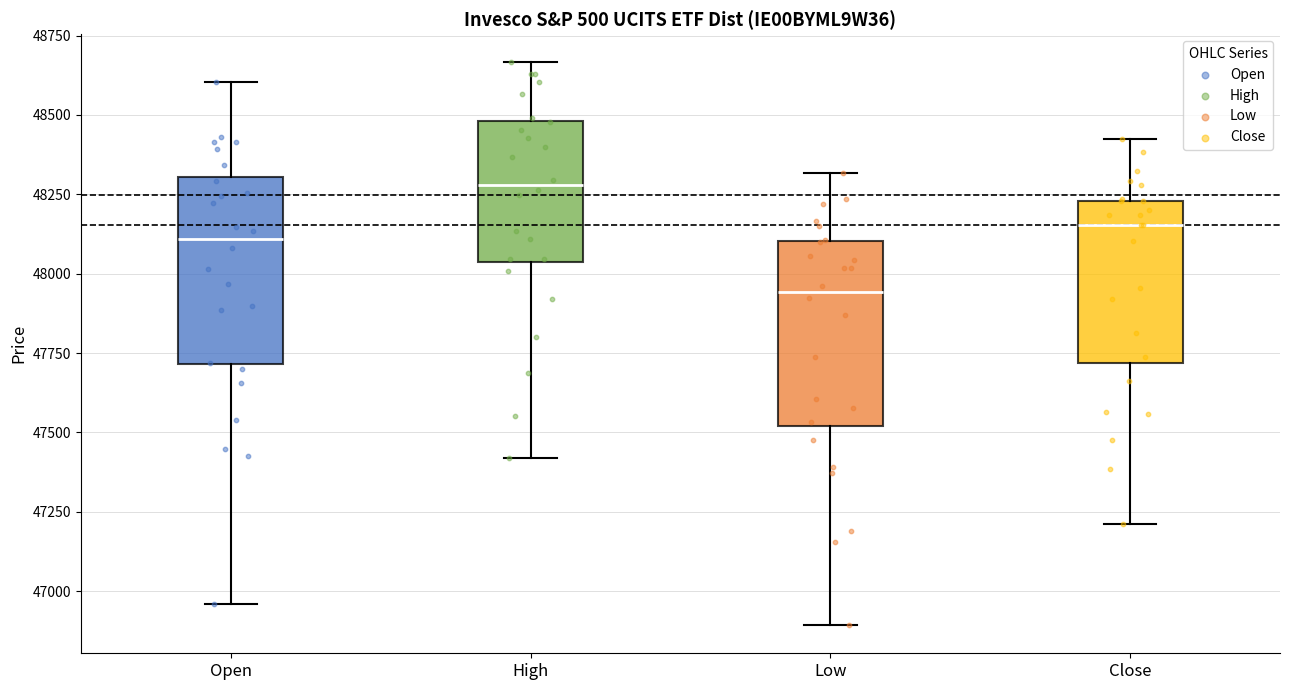

Reading left to right, read every box against the y-axis: the position of its median line, the range the box covers, and the ends of its whiskers. The values are not printed on the chart, so give them approximately, as read against the axis.

Open: median 48100, box 47700 to 48300, whiskers 46950 to 48600
High: median 48300, box 48050 to 48500, whiskers 47400 to 48650
Low: median 47950, box 47500 to 48100, whiskers 46900 to 48300
Close: median 48150, box 47700 to 48250, whiskers 47200 to 48450